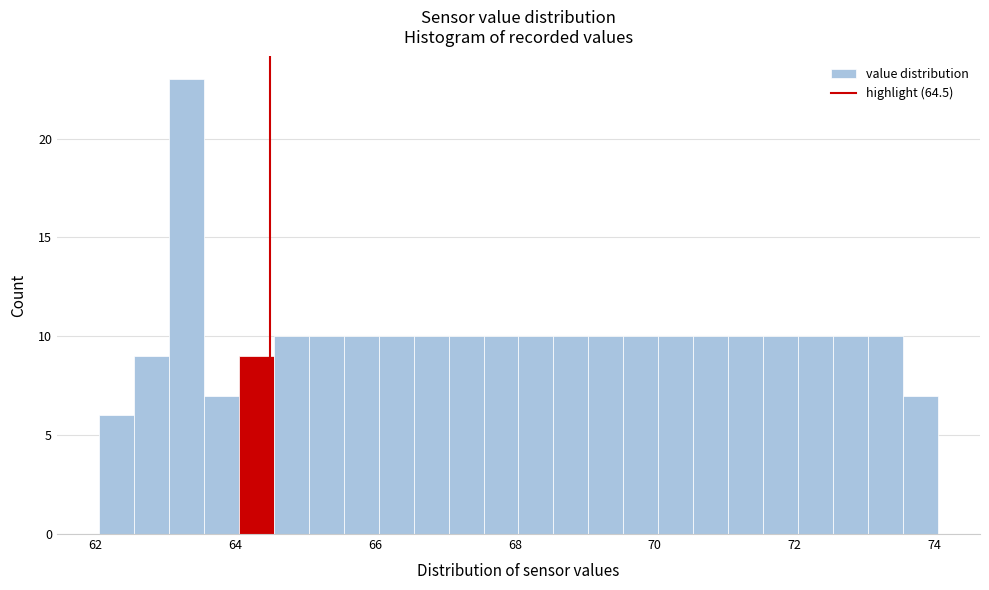

Around what value on the x-axis is the tallest bar? Give the approximate position of its centre, as read against the axis.

63.4